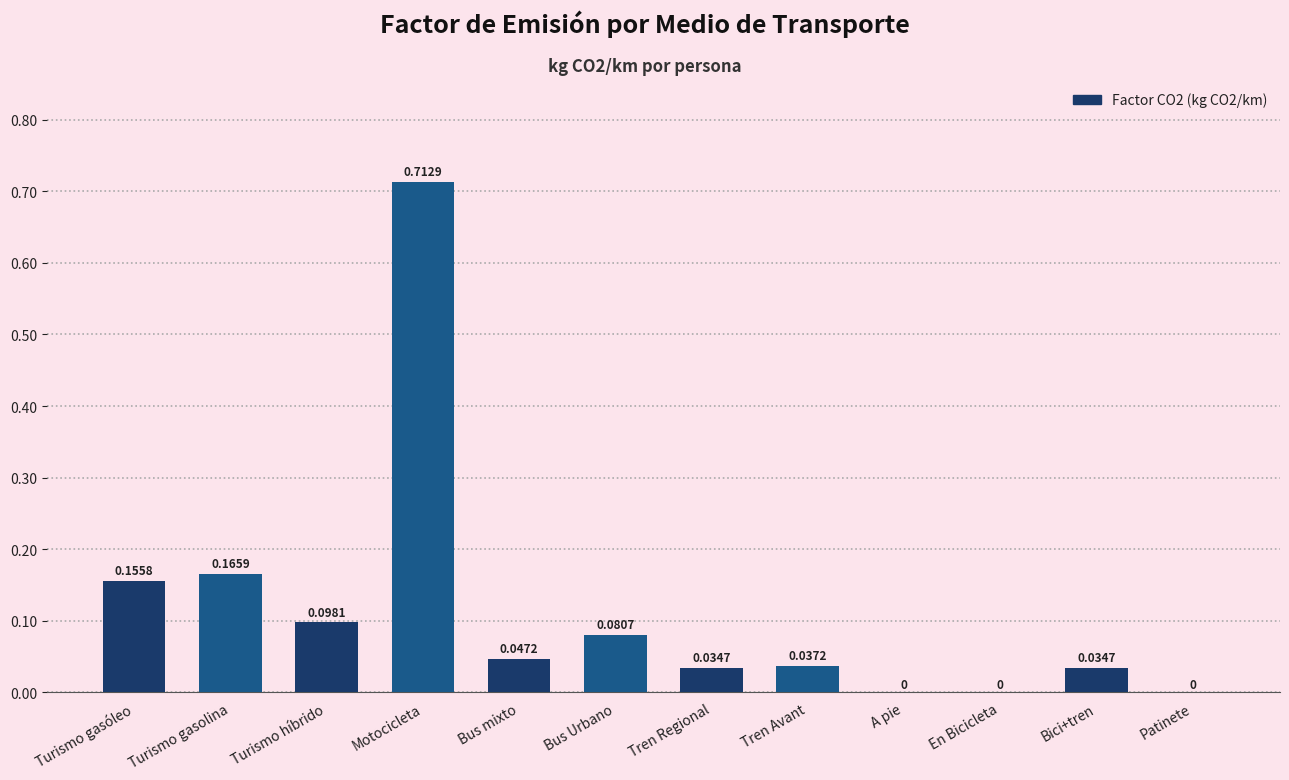

What is the sum of all values?

1.4